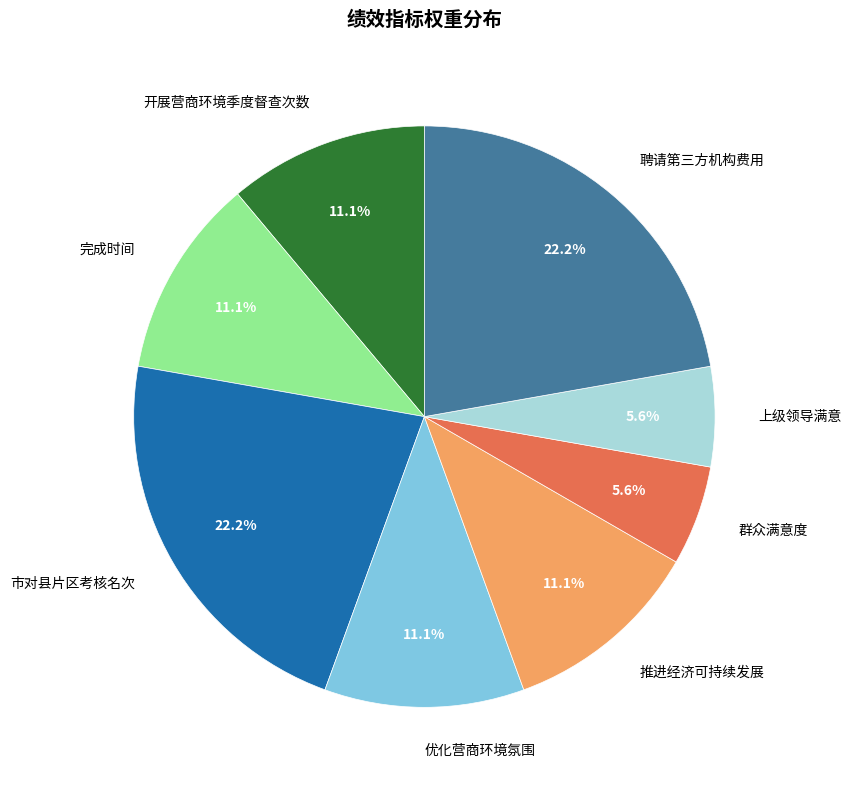

Does 市对县片区考核名次 account for over 50% of the chart?

No